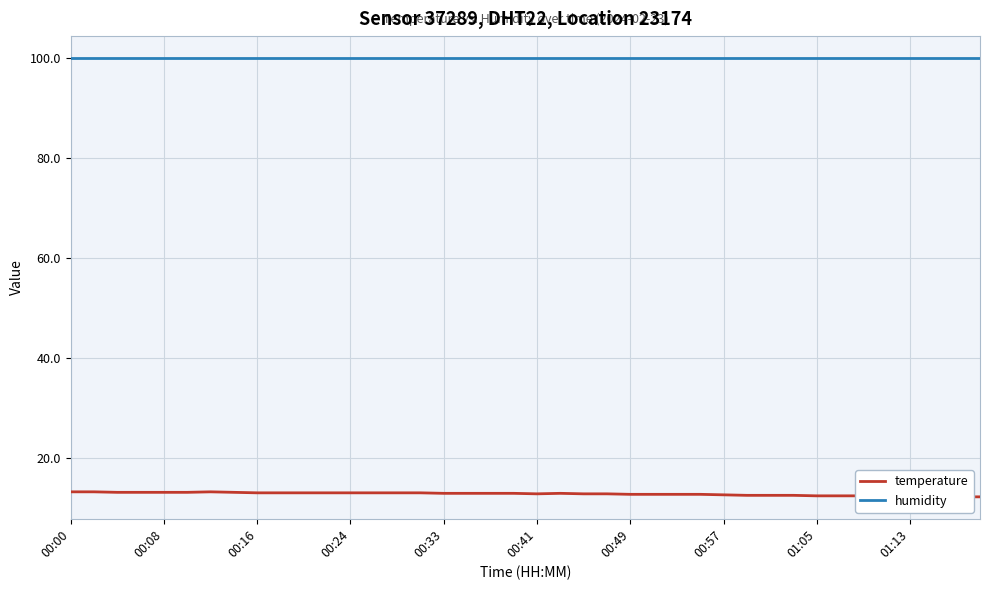

What is the value of the humidity point at the 5th from the left?

99.9